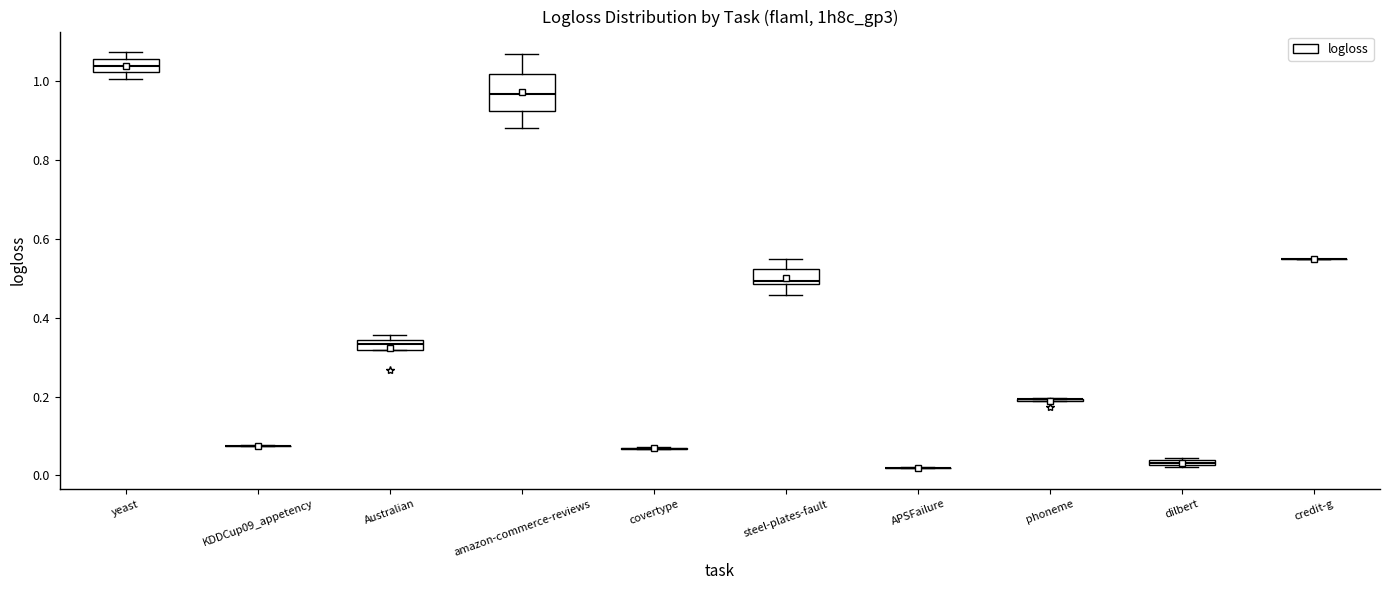

Comparing the boxes themselves (not the whiskers), which one is the tallest?

amazon-commerce-reviews